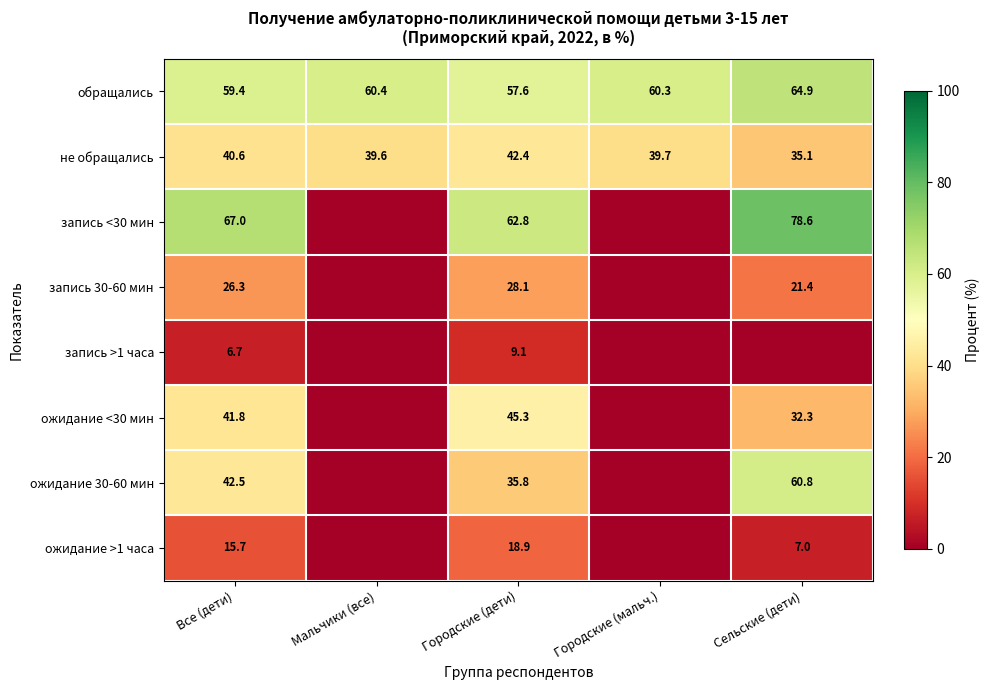

True or false: запись >1 часа has a value of 11.0 at Все (дети).

False